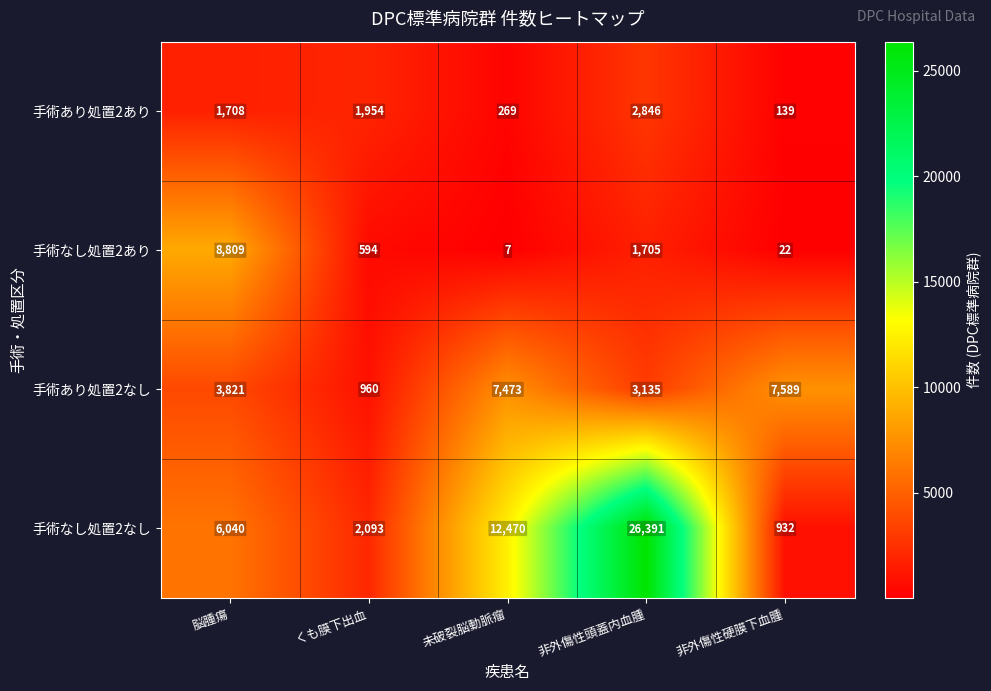

Reading left to right, list all the values displayed in this chart.

手術あり処置2あり: 1708	1954	269	2846	139
手術なし処置2あり: 8809	594	7	1705	22
手術あり処置2なし: 3821	960	7473	3135	7589
手術なし処置2なし: 6040	2093	12470	26391	932